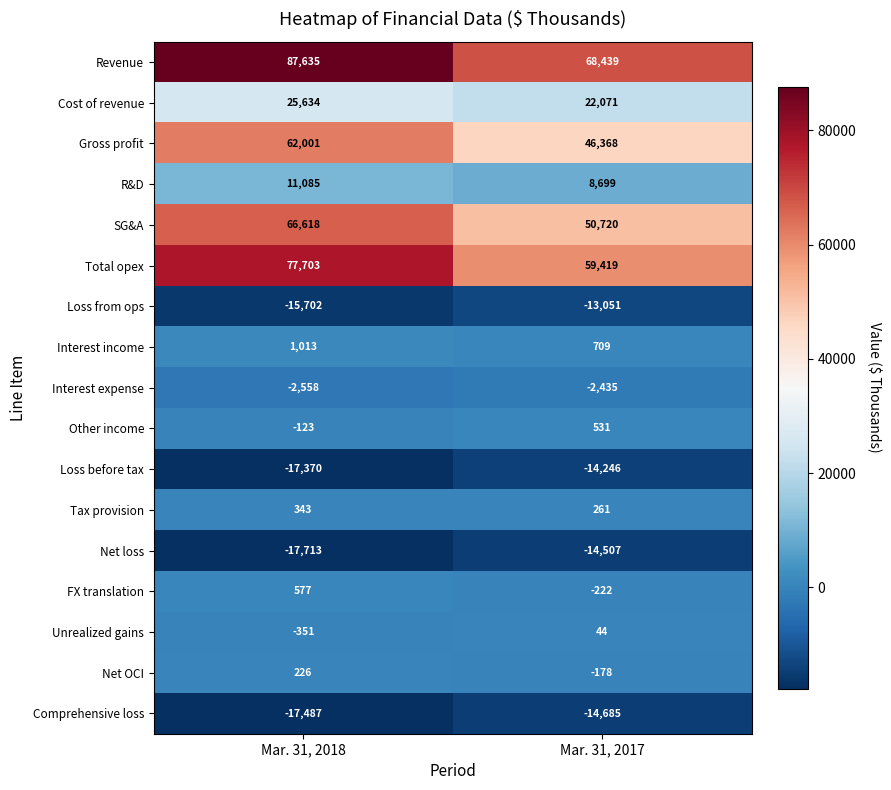

List the series in order of their peak value, highest first.

Revenue, Total opex, SG&A, Gross profit, Cost of revenue, R&D, Interest income, FX translation, Other income, Tax provision, Net OCI, Unrealized gains, Interest expense, Loss from ops, Loss before tax, Net loss, Comprehensive loss